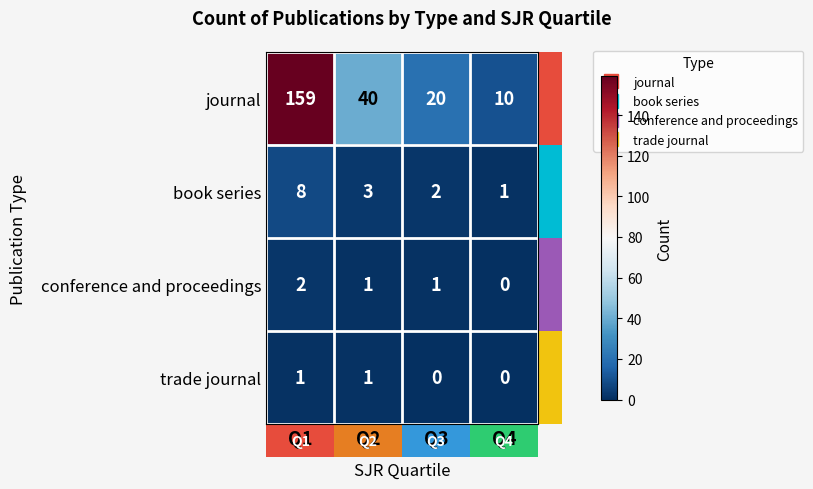

True or false: book series has a value of 13 at Q1.

False